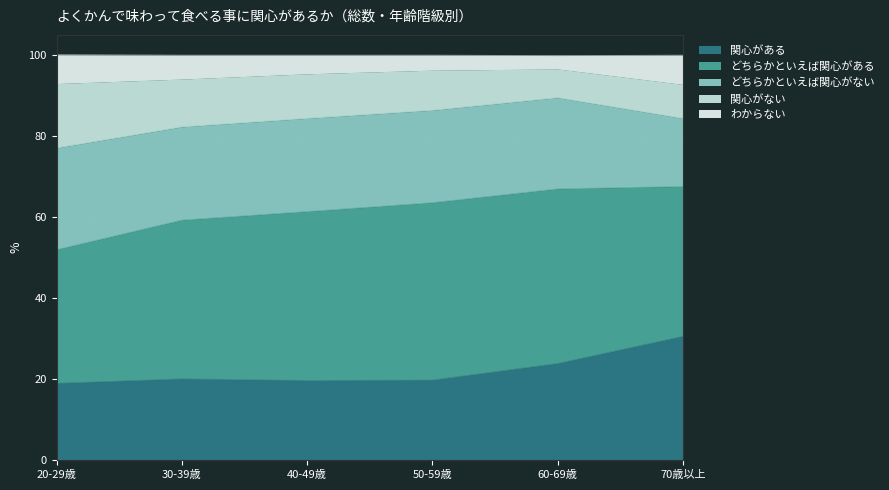

True or false: 関心がある and 関心がない intersect in this chart.

False